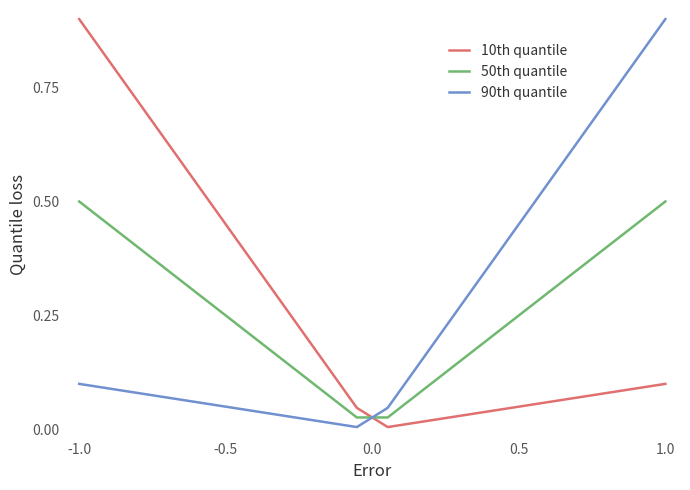

What is the difference between the maximum and minimum values in the 90th quantile series?

0.9